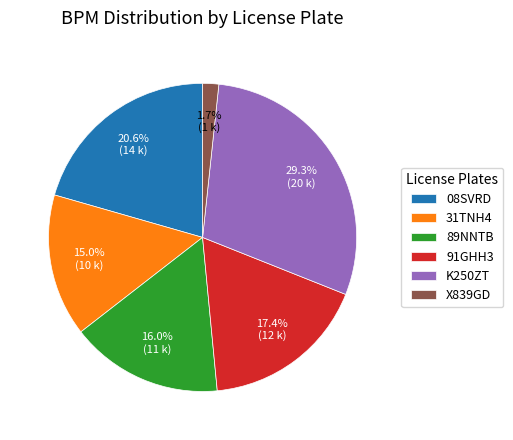

To the nearest percent, what is the difference between the largest and smallest slice percentages?

28%